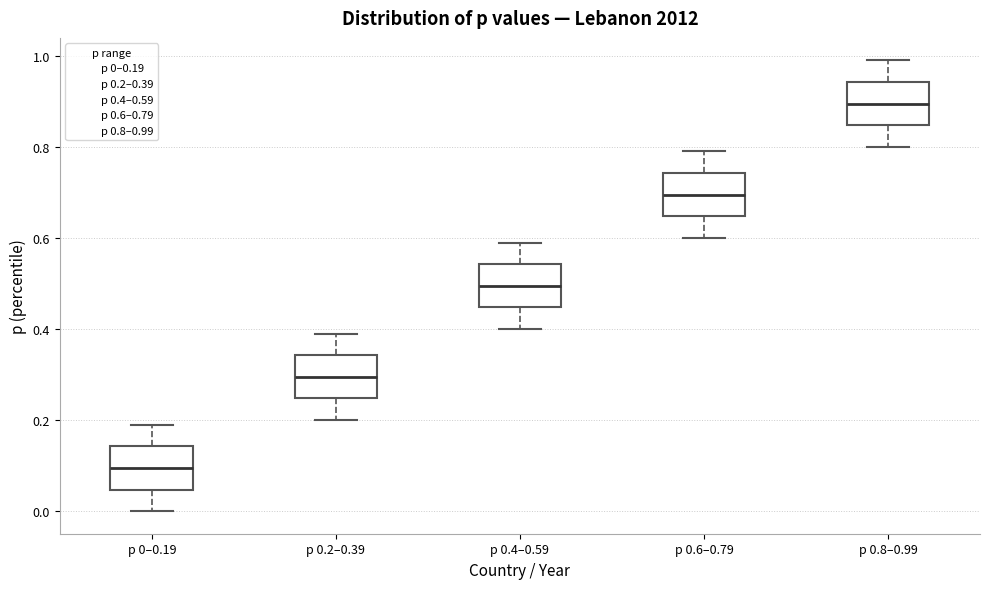

Where does the lower whisker of the box for p 0.6–0.79 end on the y-axis? The values are not printed on the chart, so give them approximately, as read against the axis.

0.60